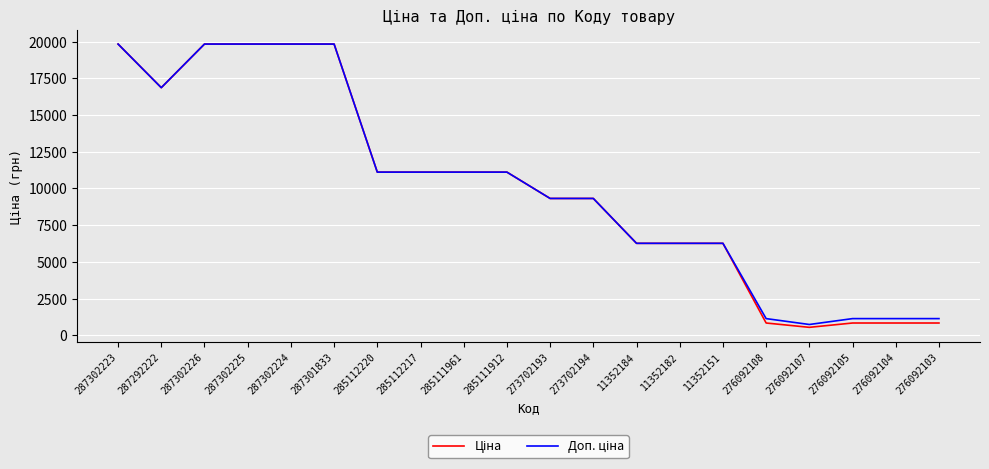

What is the smallest value displayed?

547.8